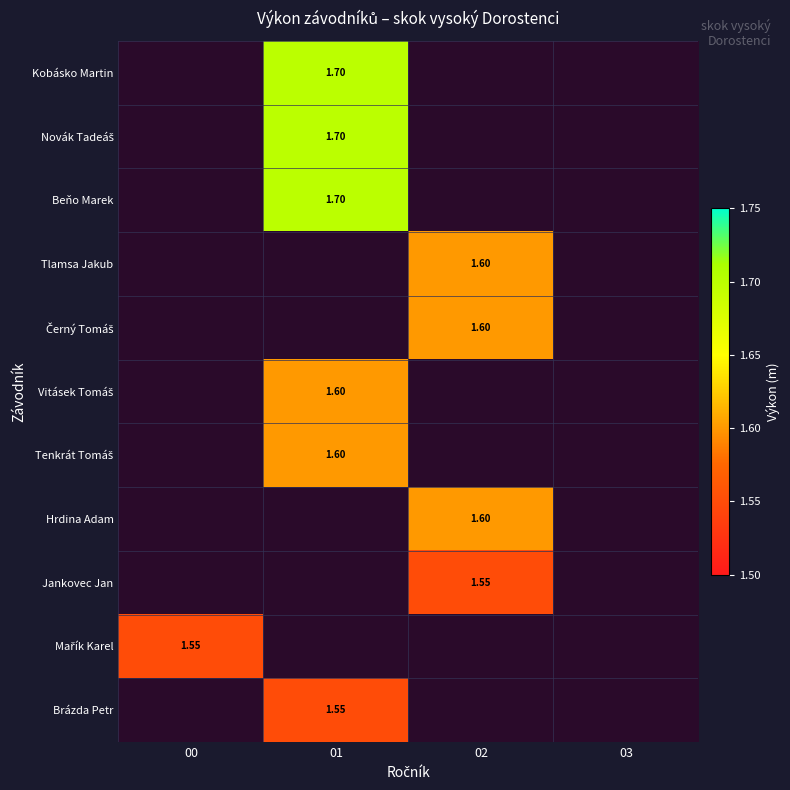

Where does the Jankovec Jan series first go above 1?

02